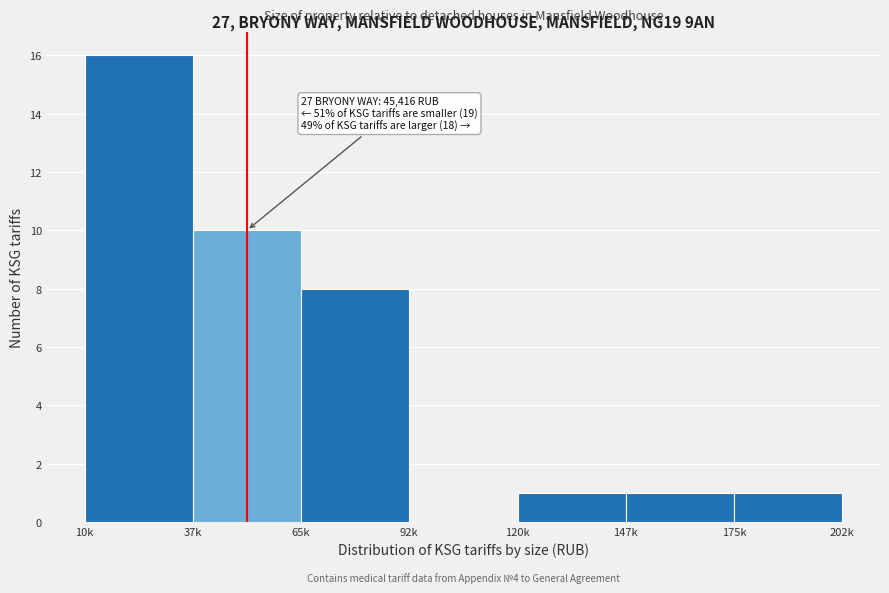

Reading right to left, what are all the values shown in this chart?

175k=1	147k=1	120k=1	92k=0	65k=8	37k=10	10k=16